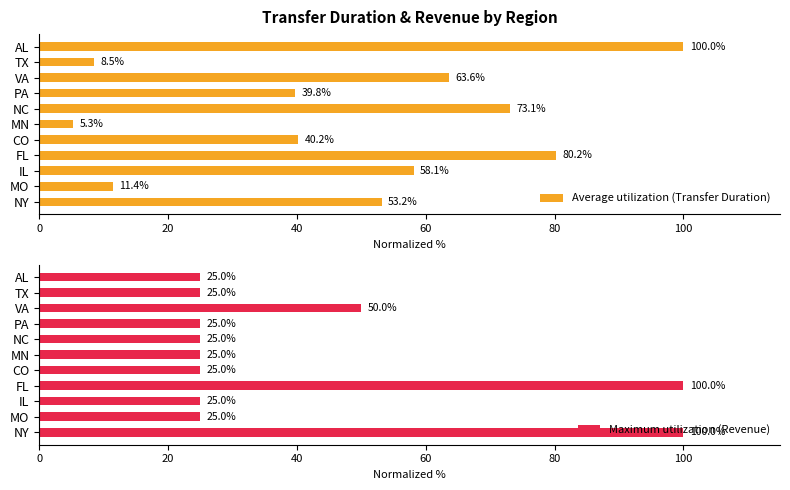

What is the sum of all Average utilization (Transfer Duration) values?

533.4